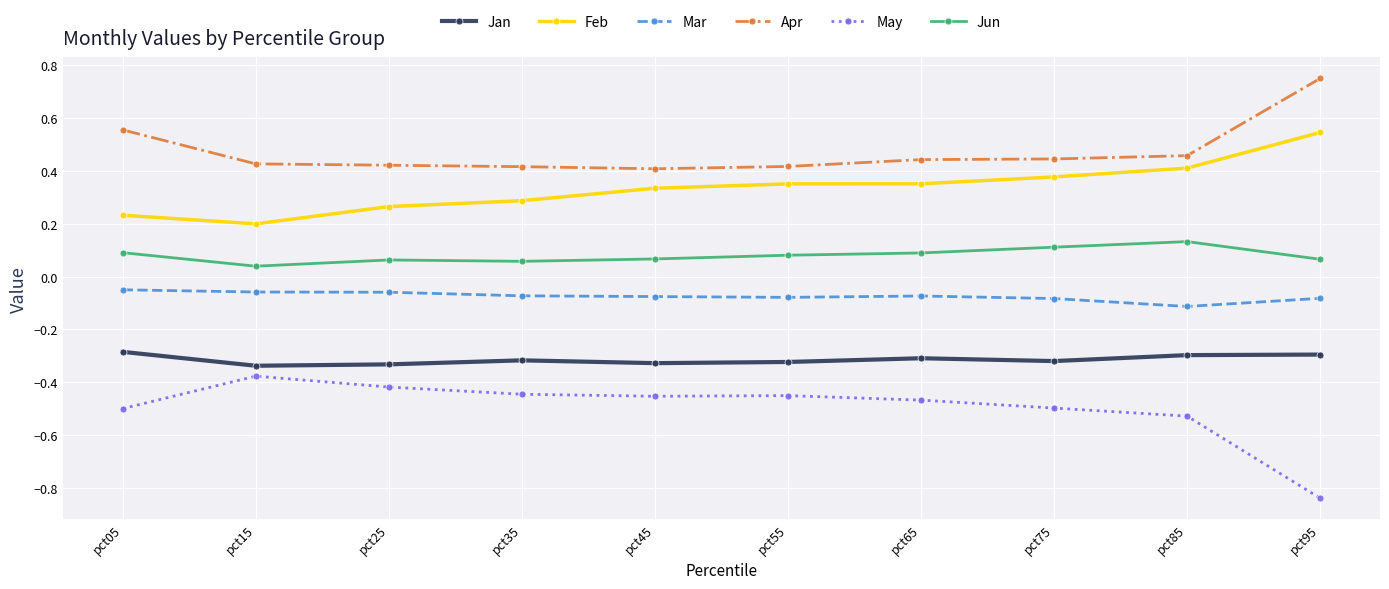

At pct35, list the series in order from largest to smallest.

Apr, Feb, Jun, Mar, Jan, May